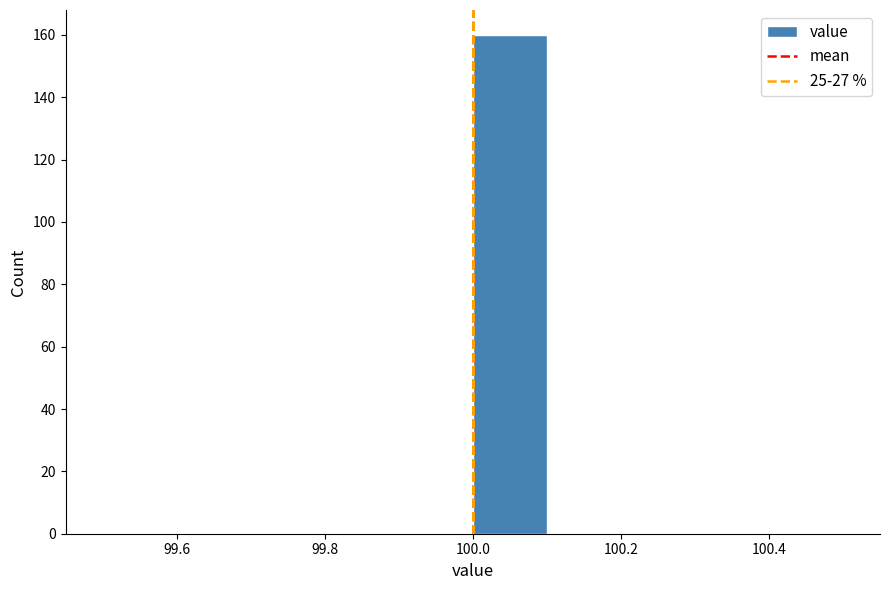

Over which range of the x-axis is the bar tallest?

100.0 to 100.1